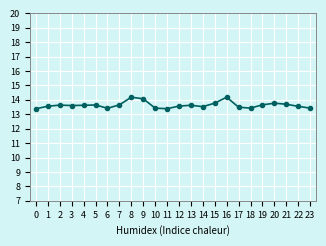

The chart shows a value of 19.8 at 1. True or false?

False